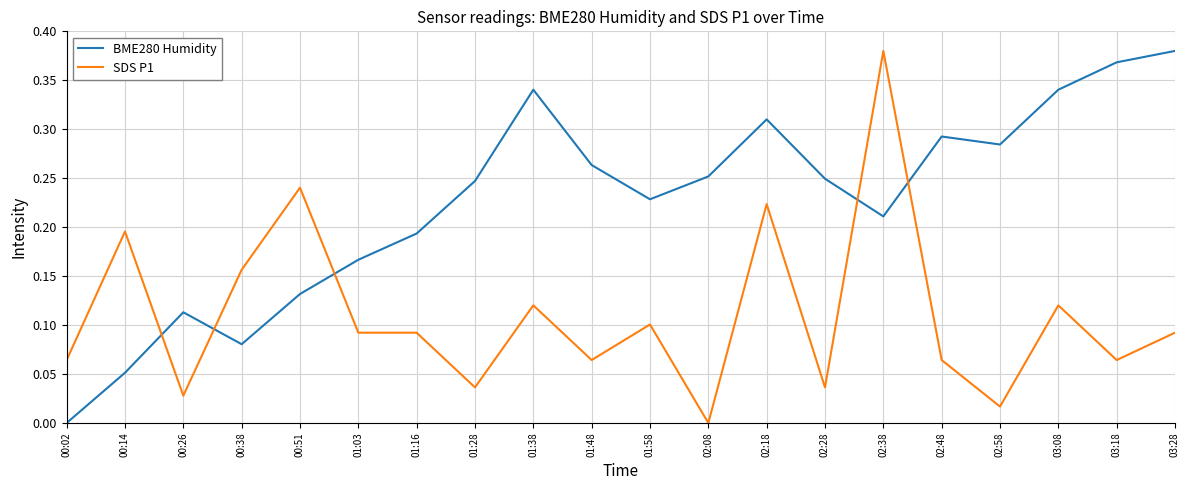

At which category is the sum across all series the highest?

02:38